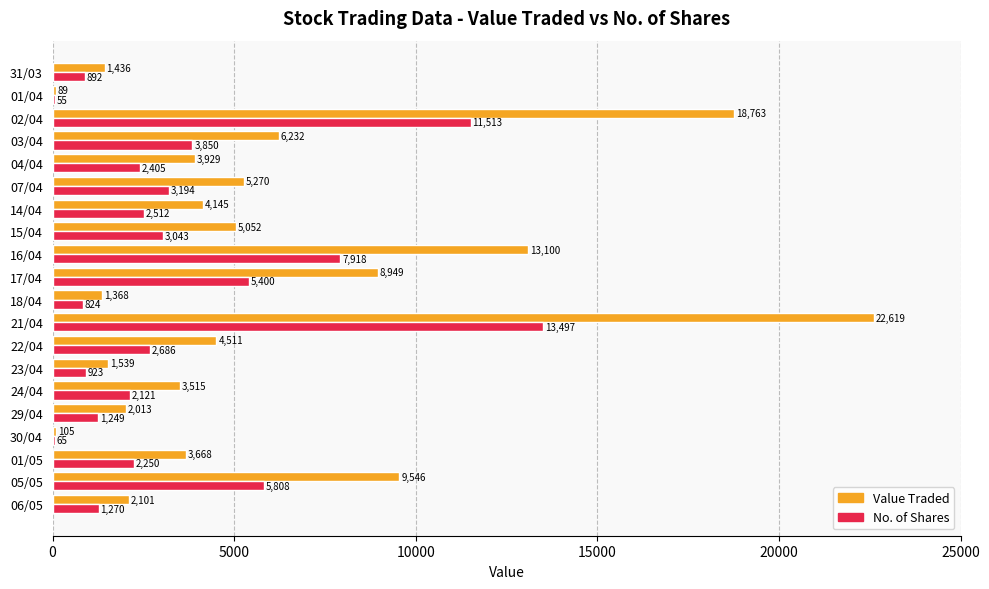

At which category is the sum across all series the highest?

21/04